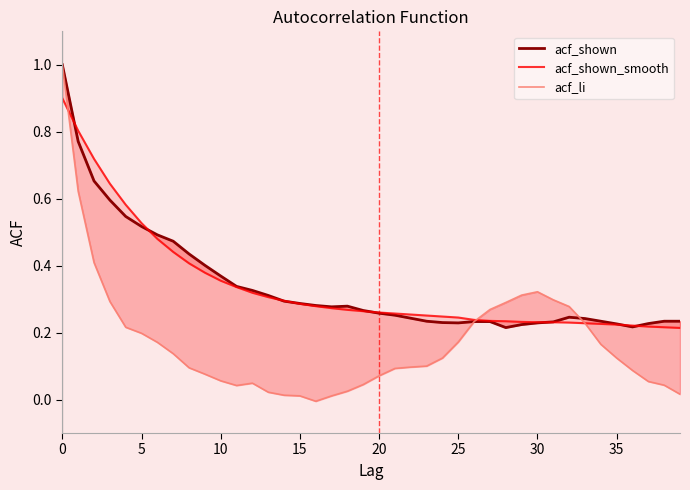

True or false: acf_shown_smooth has a value of 0.3 at 15.

True